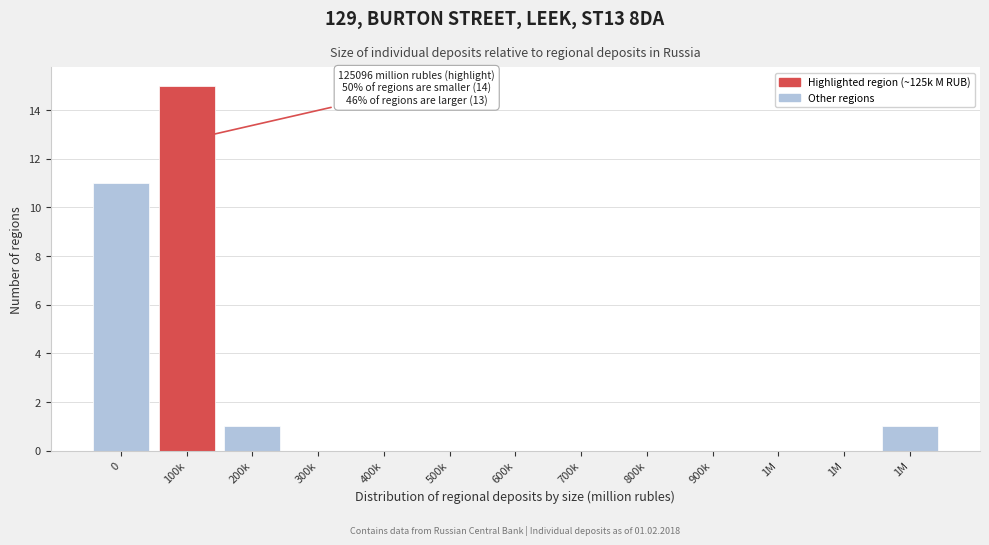

How many series are shown in this chart?

1